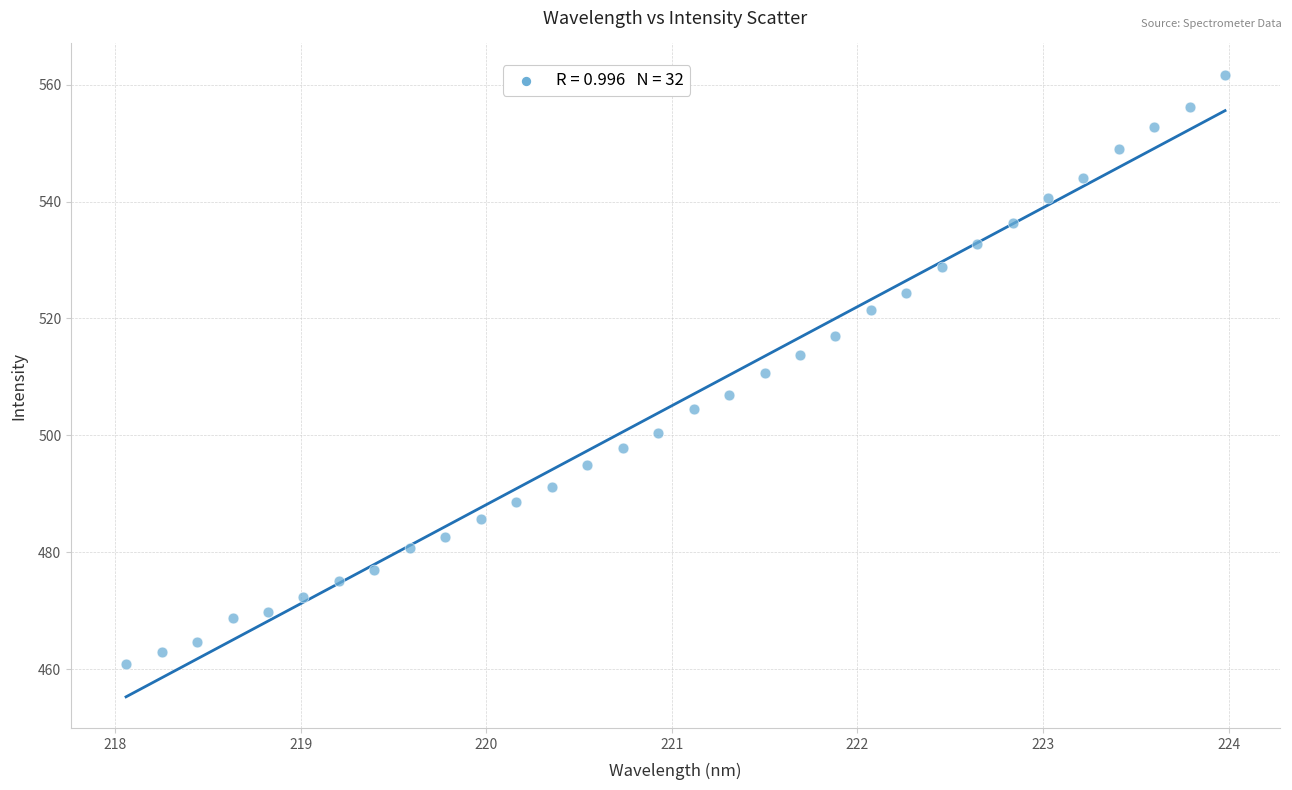

What is the range of Y values (max minus min)?

100.9